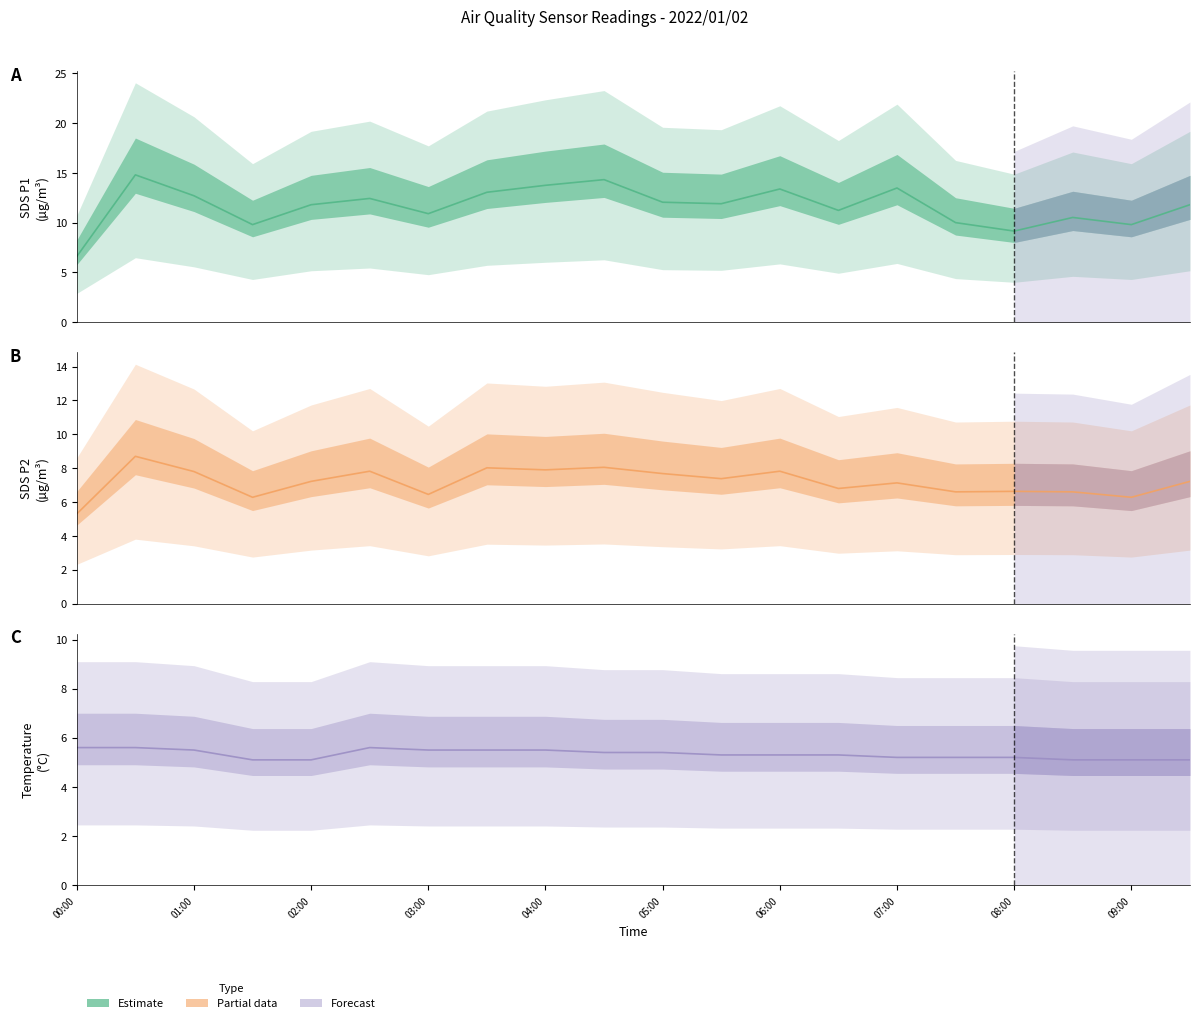

What position from the right is 07:00?

6